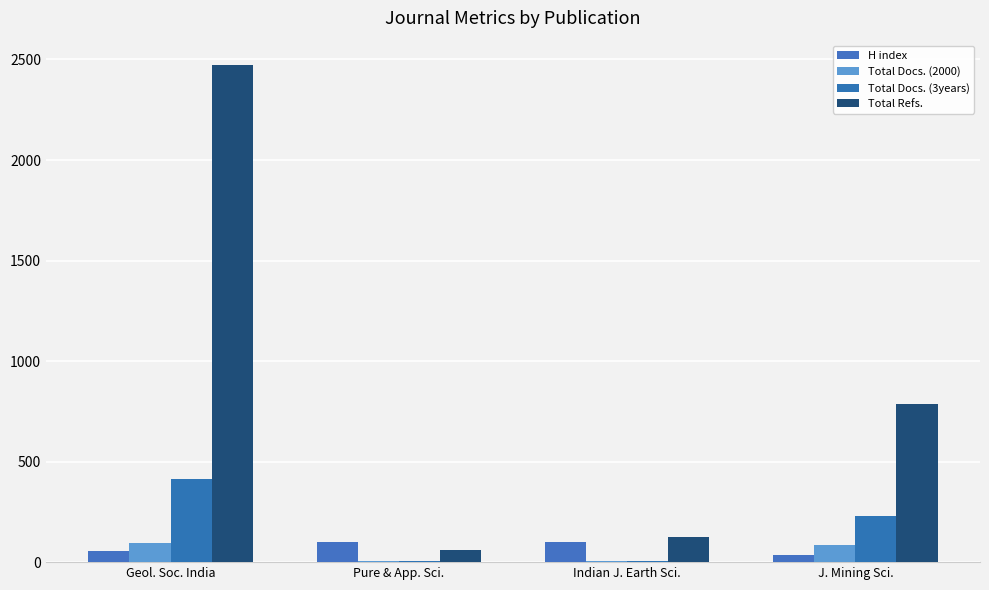

How many series are shown in this chart?

4